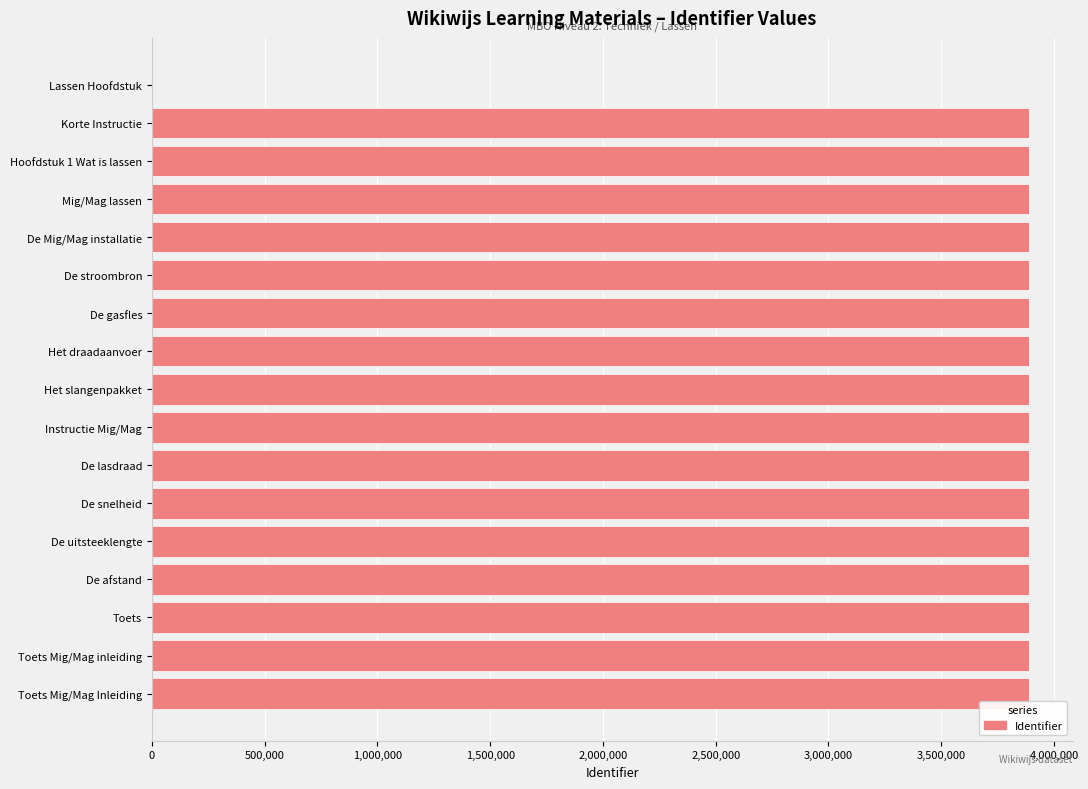

At which label is the value closest to 1943811?

Hoofdstuk 1 Wat is lassen